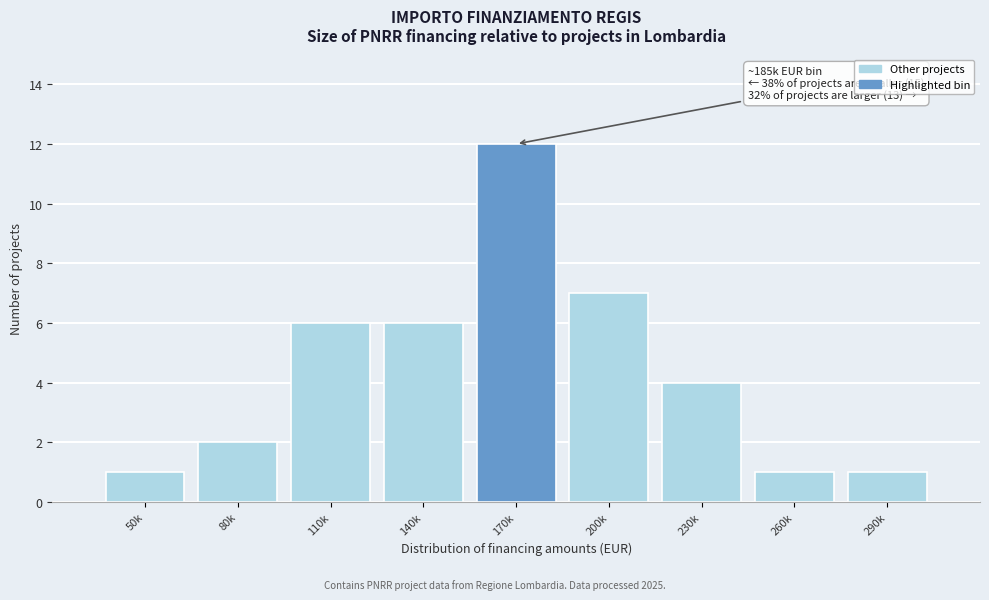

Reading left to right, transcribe all the data shown in this chart.

1	2	6	6	12	7	4	1	1